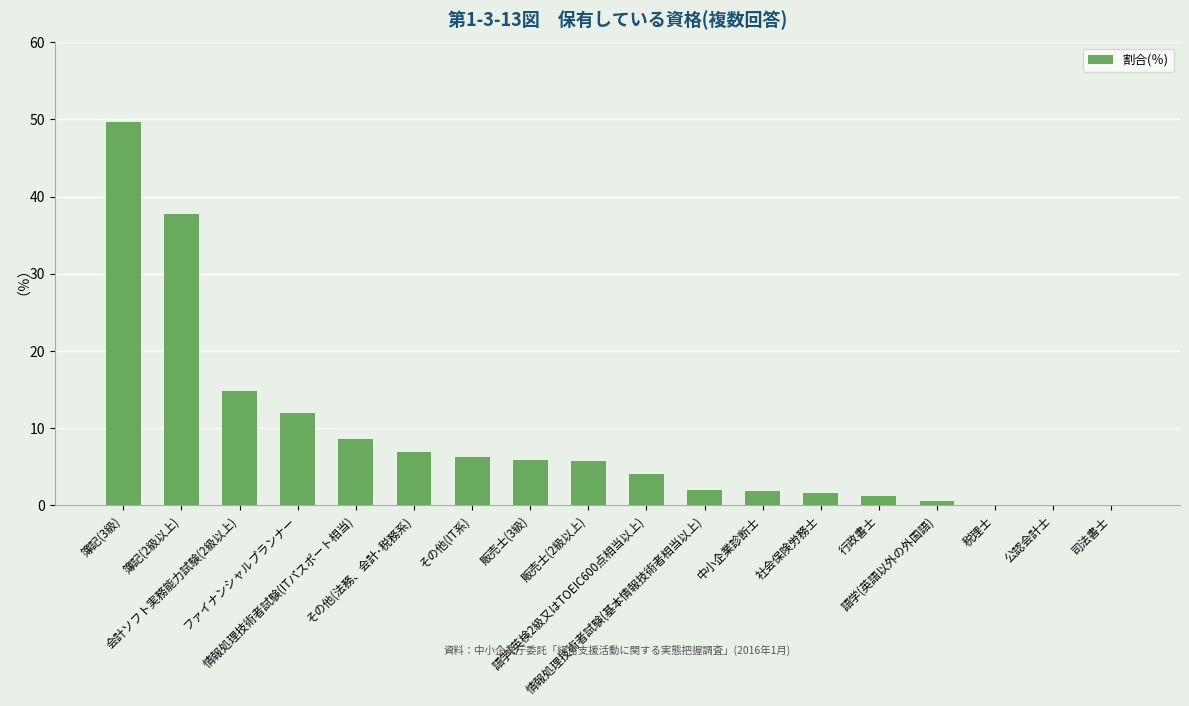

What is the average value?

8.8